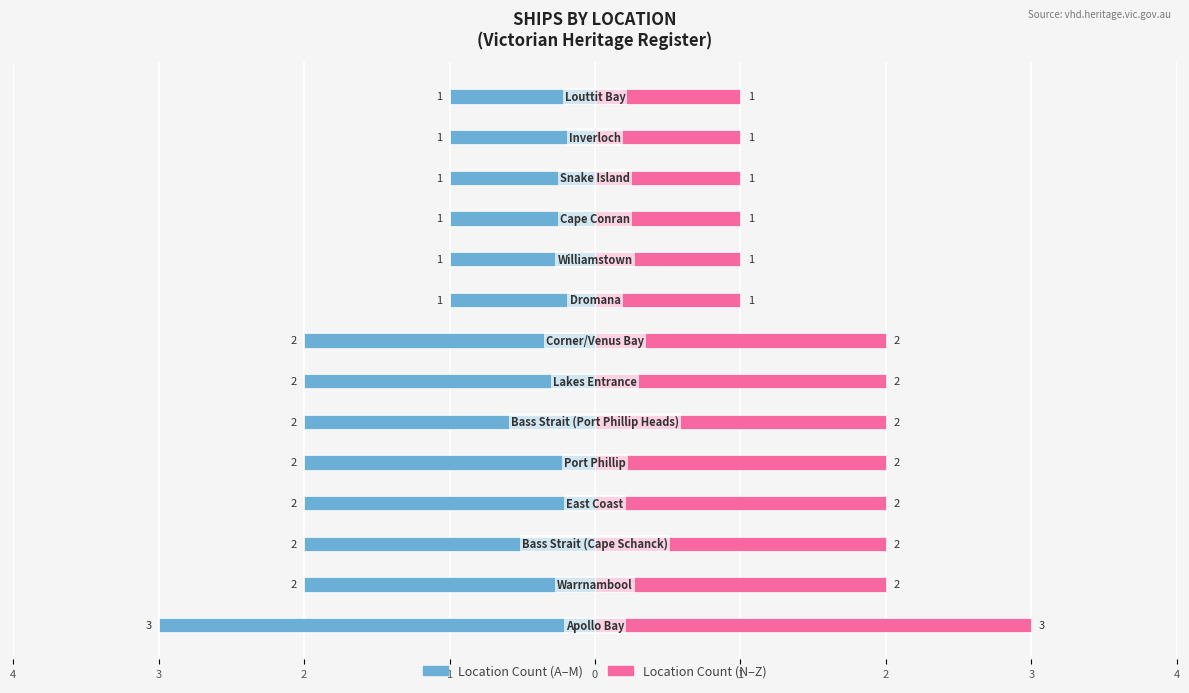

How many bars are there in each group?

2